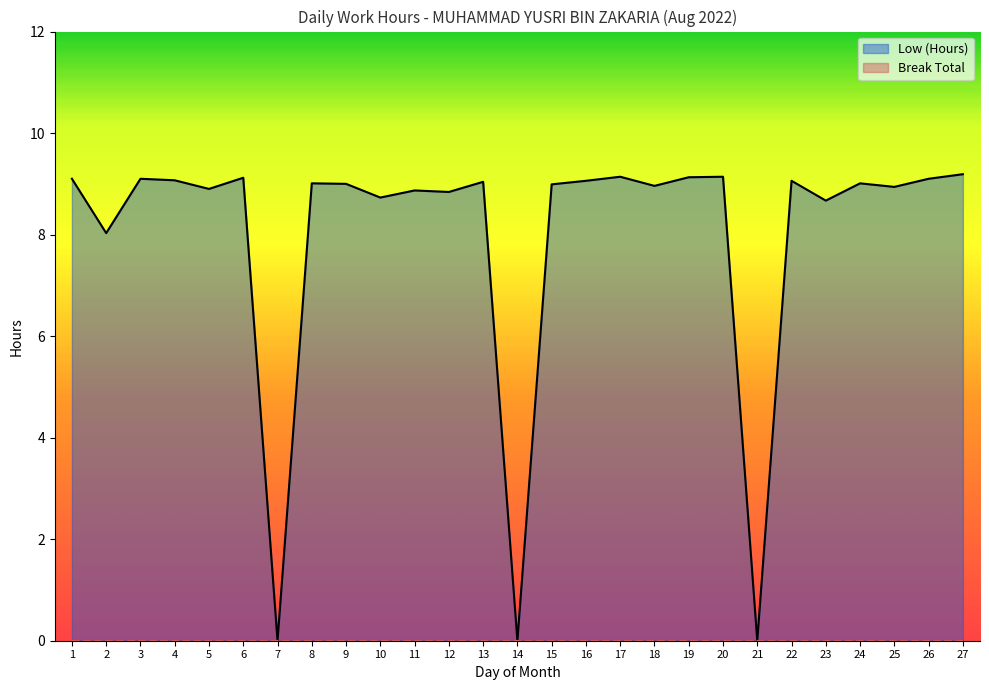

What is the value of the 23rd point from the left?

8.7